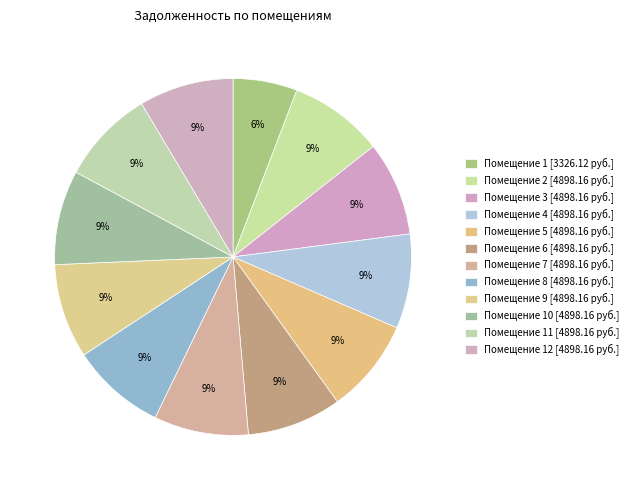

Count the number of slices in the pie.

12